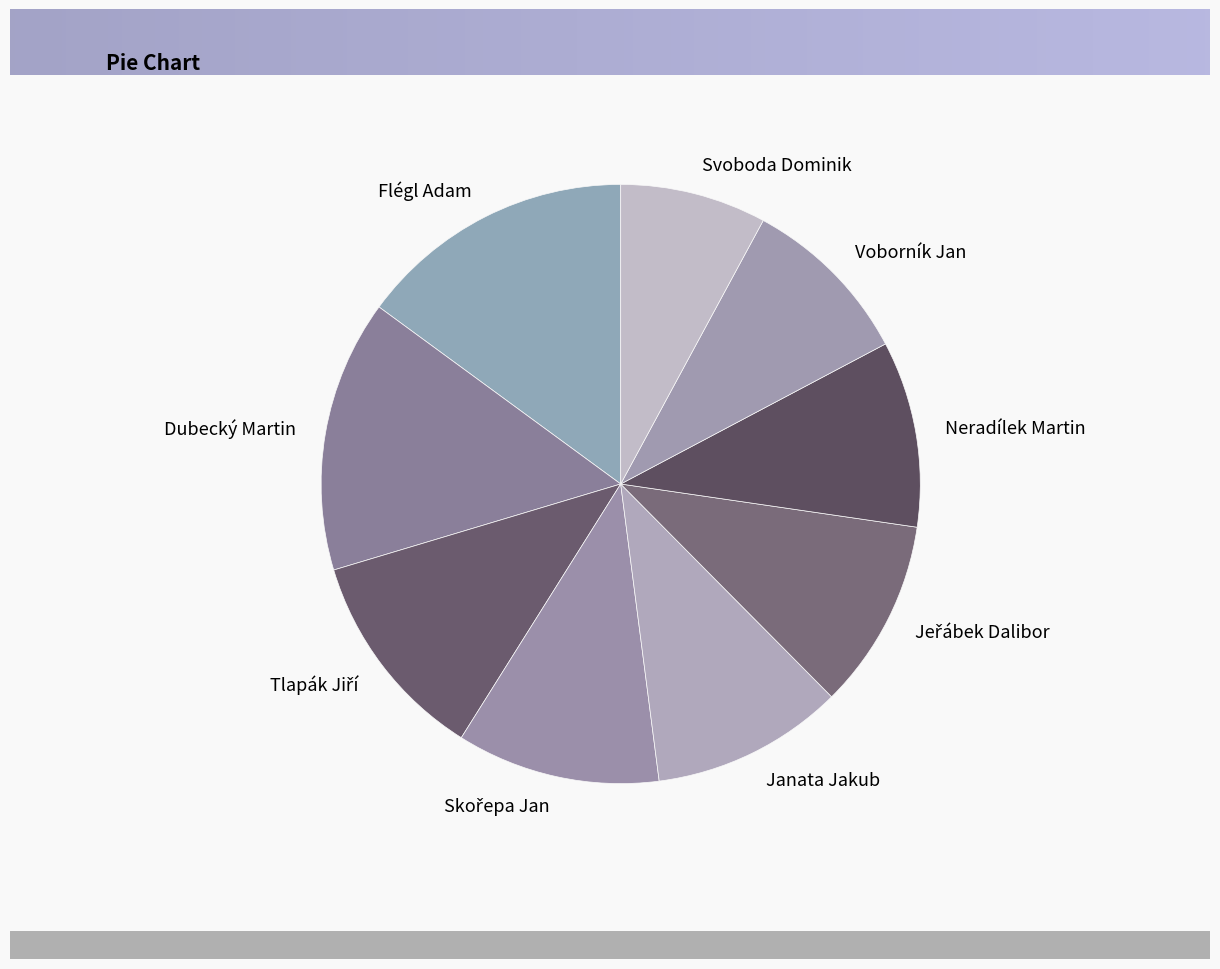

How many segments does this pie chart have?

9